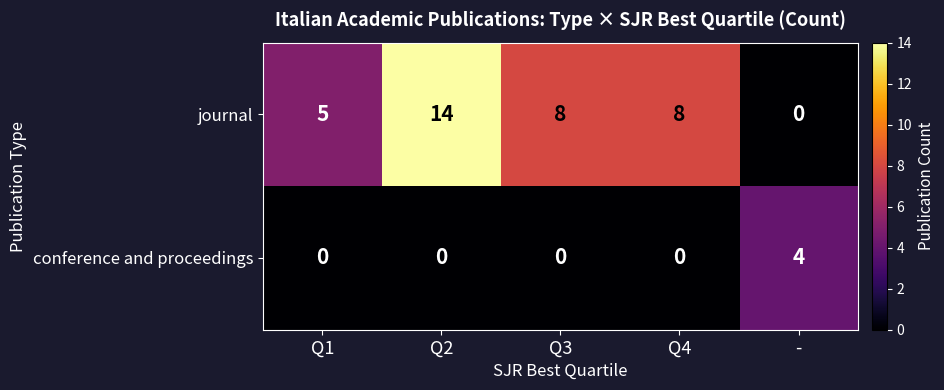

What is the difference between the maximum and second lowest values in the journal series?

9